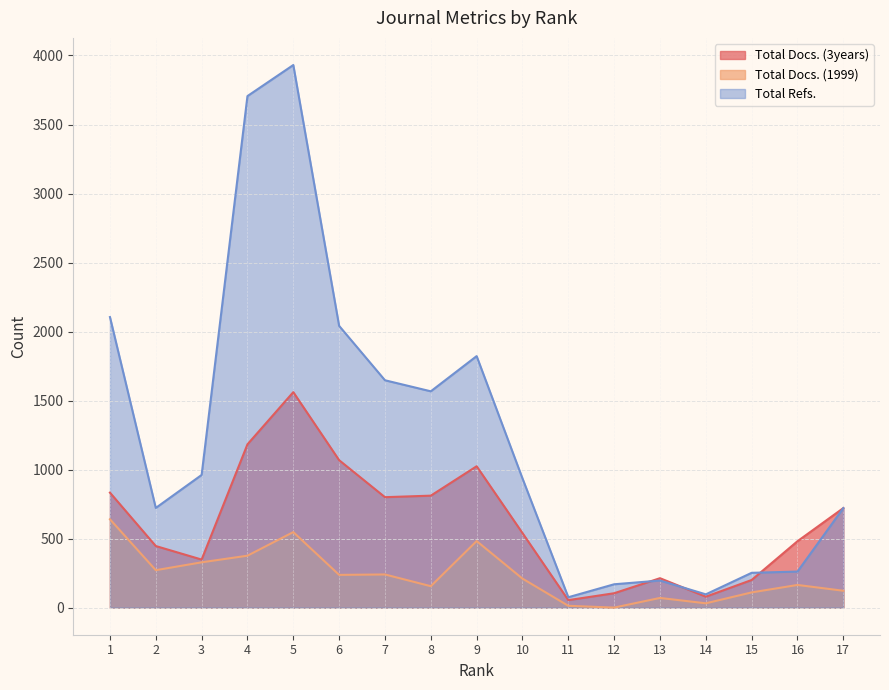

What are all the series names shown in the legend?

Total Docs. (3years), Total Docs. (1999), Total Refs.